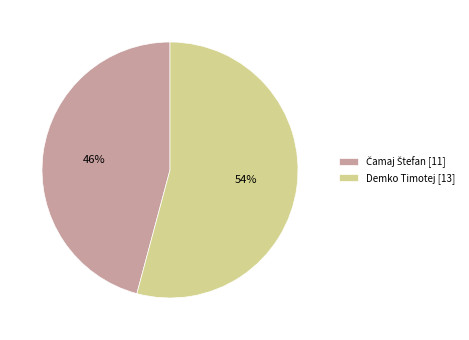

What percentage is the Demko Timotej slice, to the nearest percent?

54%